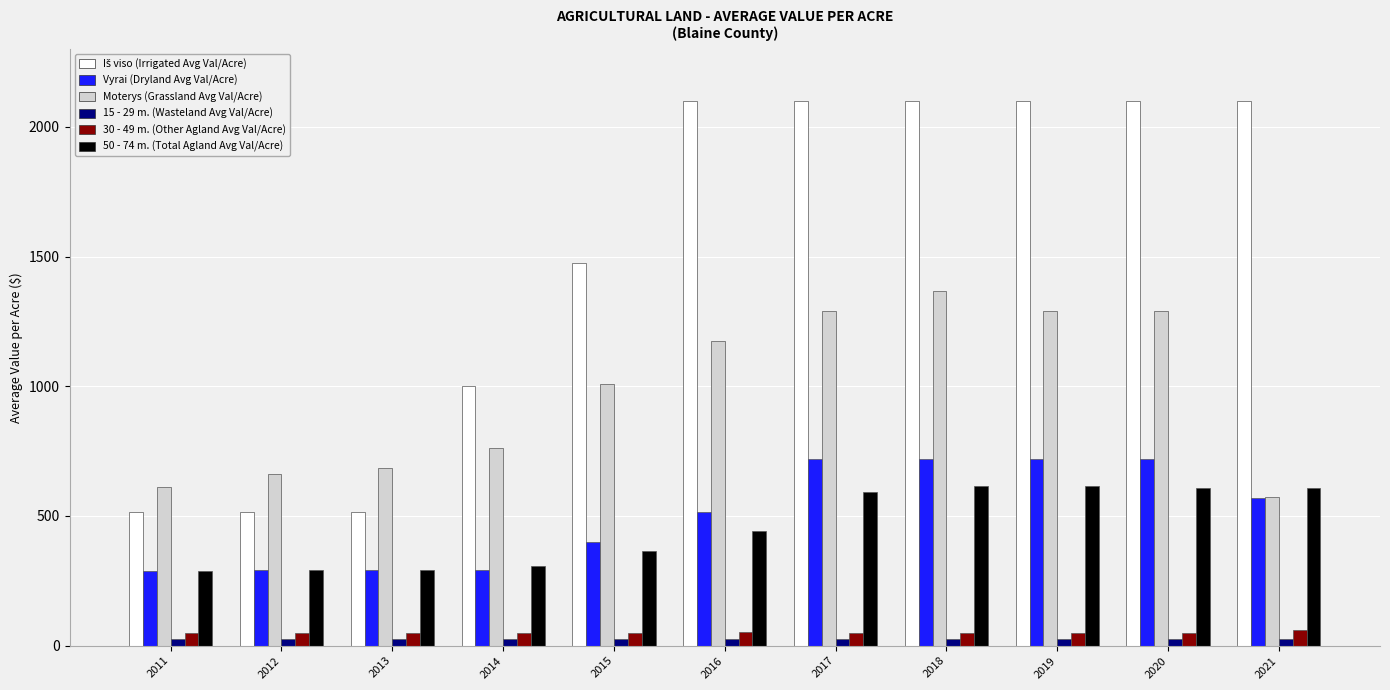

Where is Moterys (Grassland Avg Val/Acre) nearest to the value 971?

2015